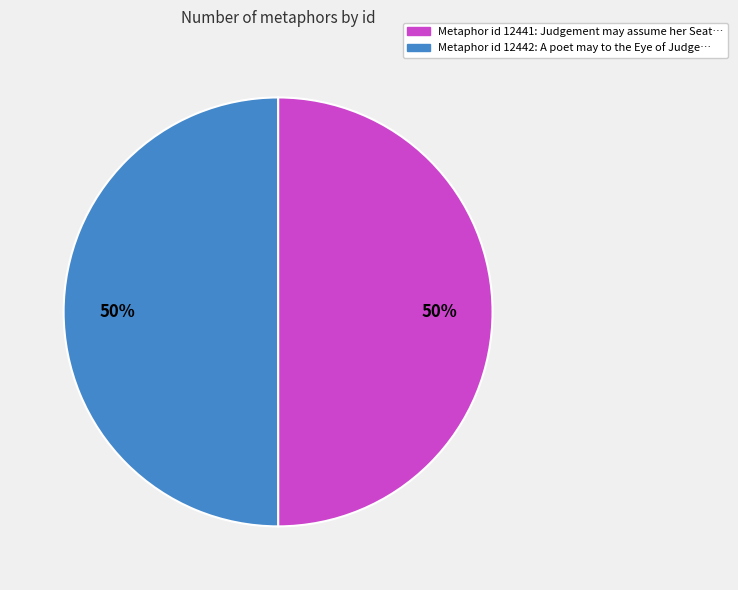

To the nearest percent, what is the average slice percentage?

50%